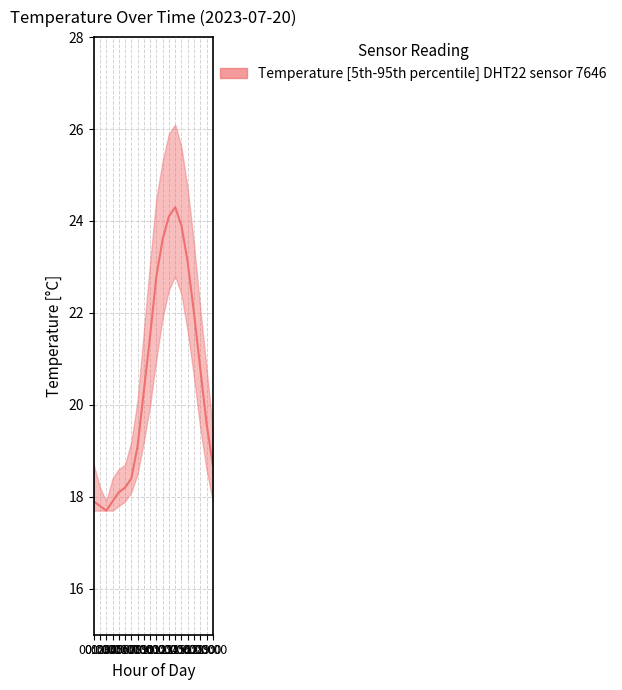

What is the label of the 19th point from the left?

18:00